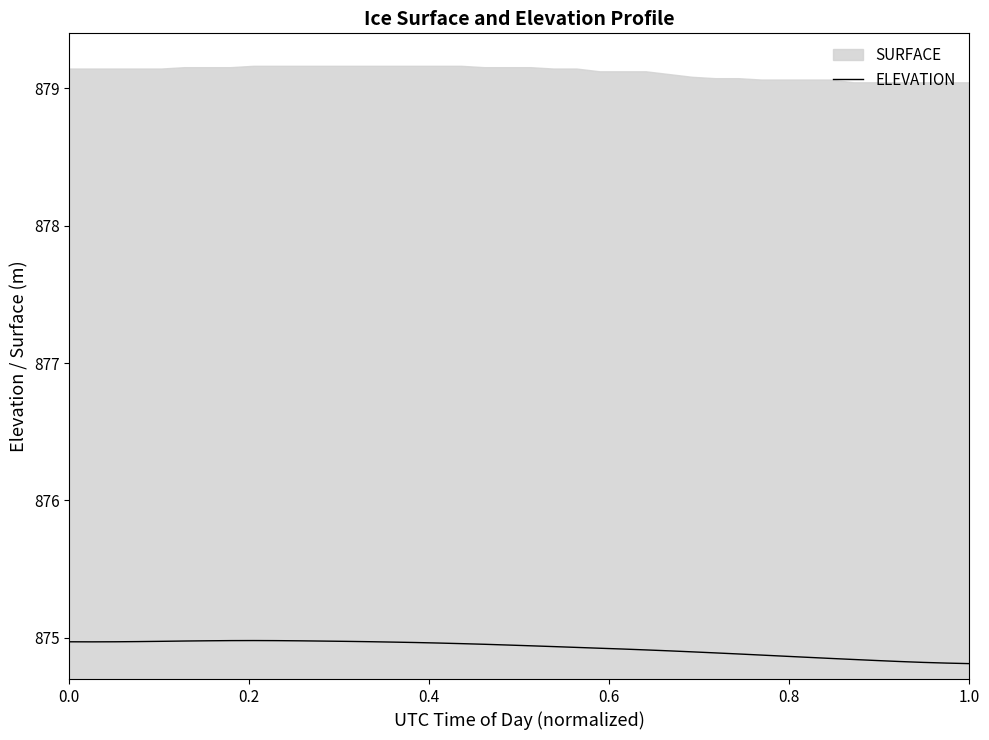

The value at 13 is 332.4. True or false?

False